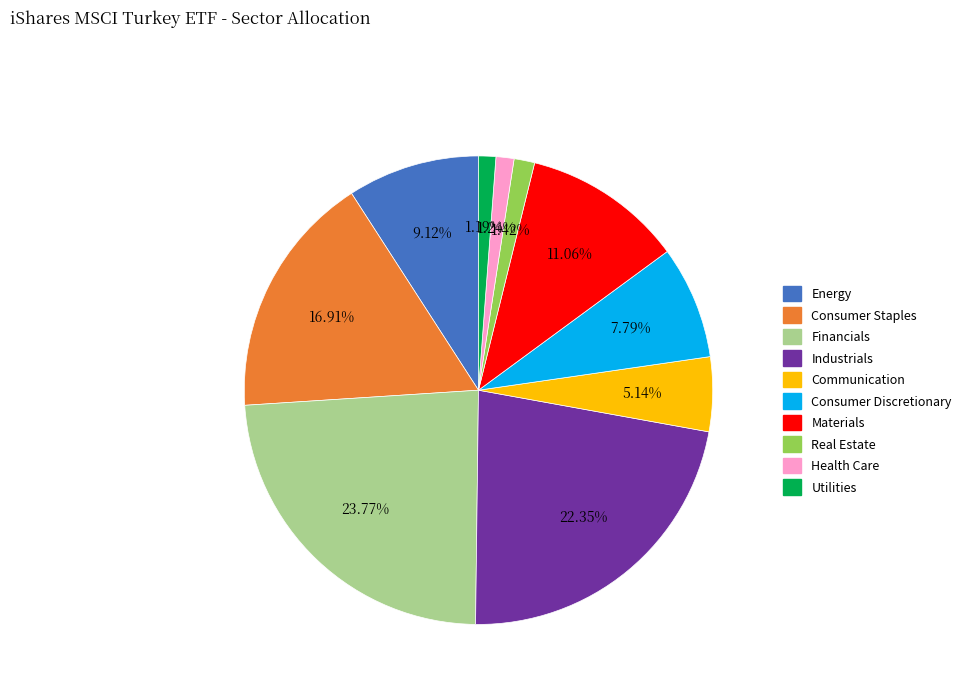

To the nearest percent, what is the average slice percentage?

10%